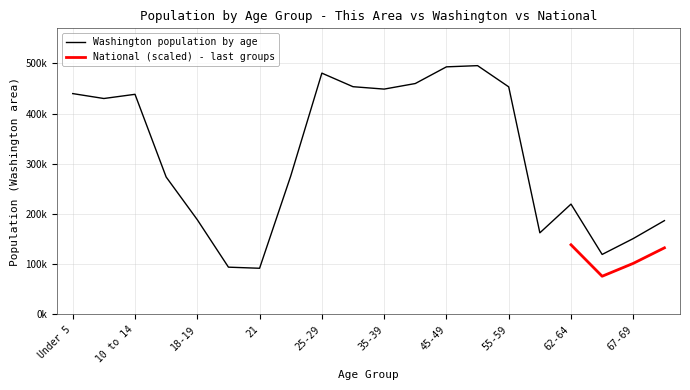

What is the difference between the maximum and minimum values?

403413